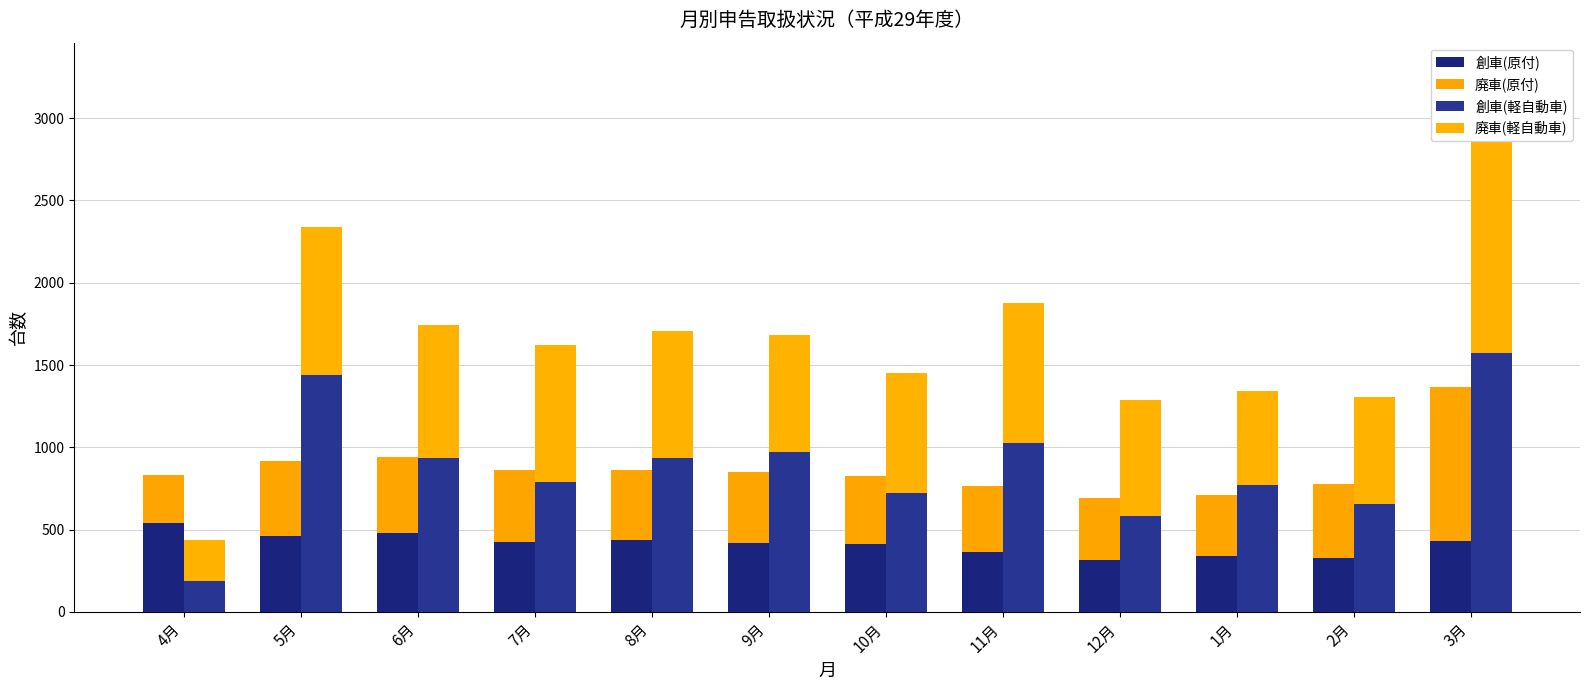

True or false: 創車(原付) has a value of 538 at 4月.

True